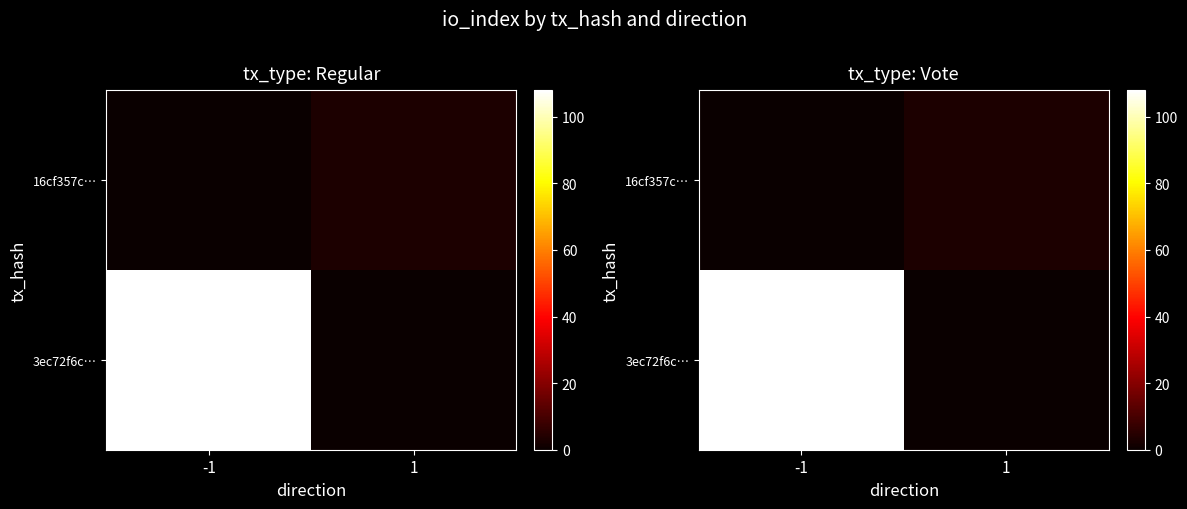

What is the spread (max minus min) of values at -1?

108